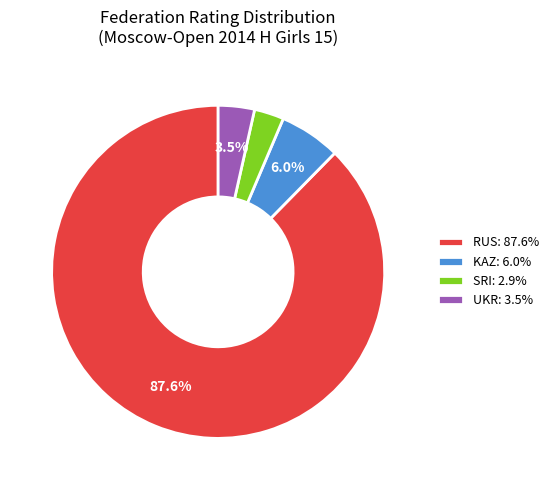

Between KAZ: 6.0% and RUS: 87.6%, which is larger?

RUS: 87.6%